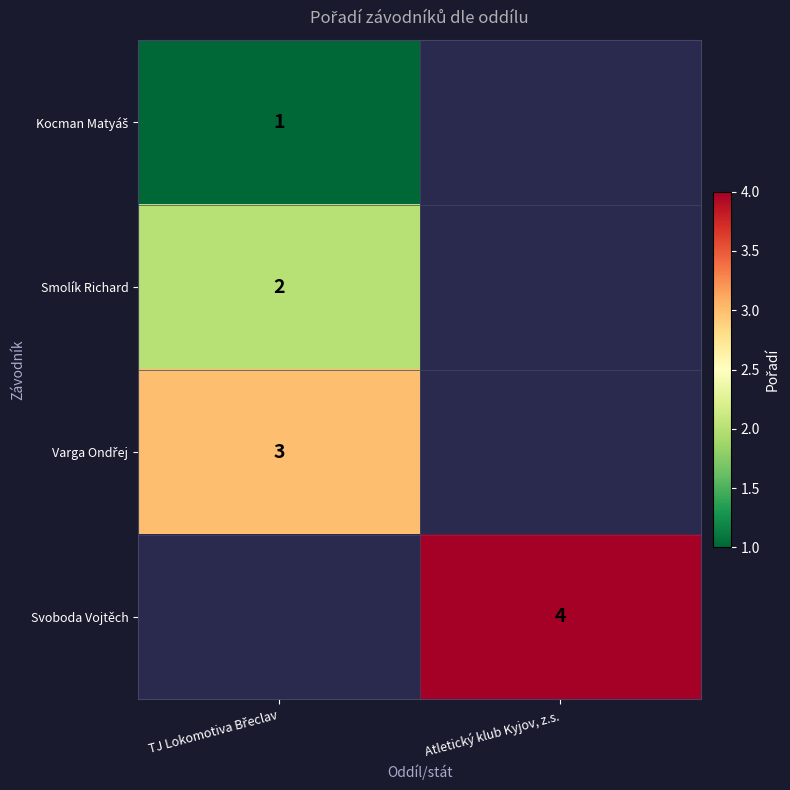

At how many categories does at least one series exceed 3?

1